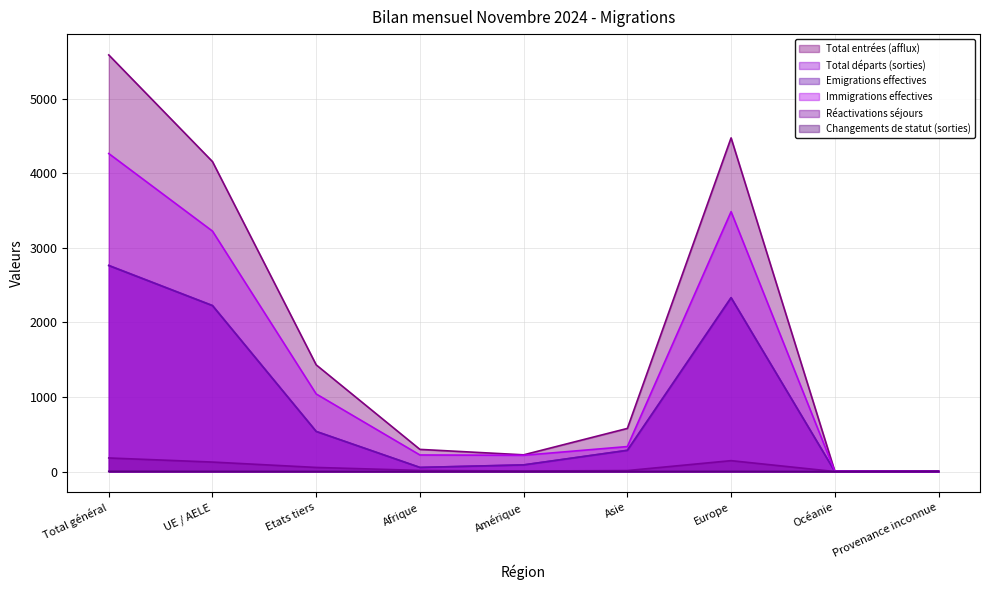

Which series has the largest total across all categories?

Total entrées (afflux)